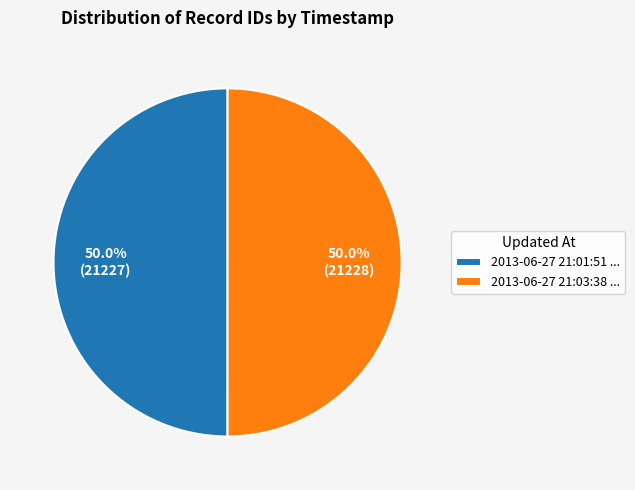

What is the ratio of the value at 2013-06-27 21:01:51 ... to the value at 2013-06-27 21:03:38 ...?

1.0